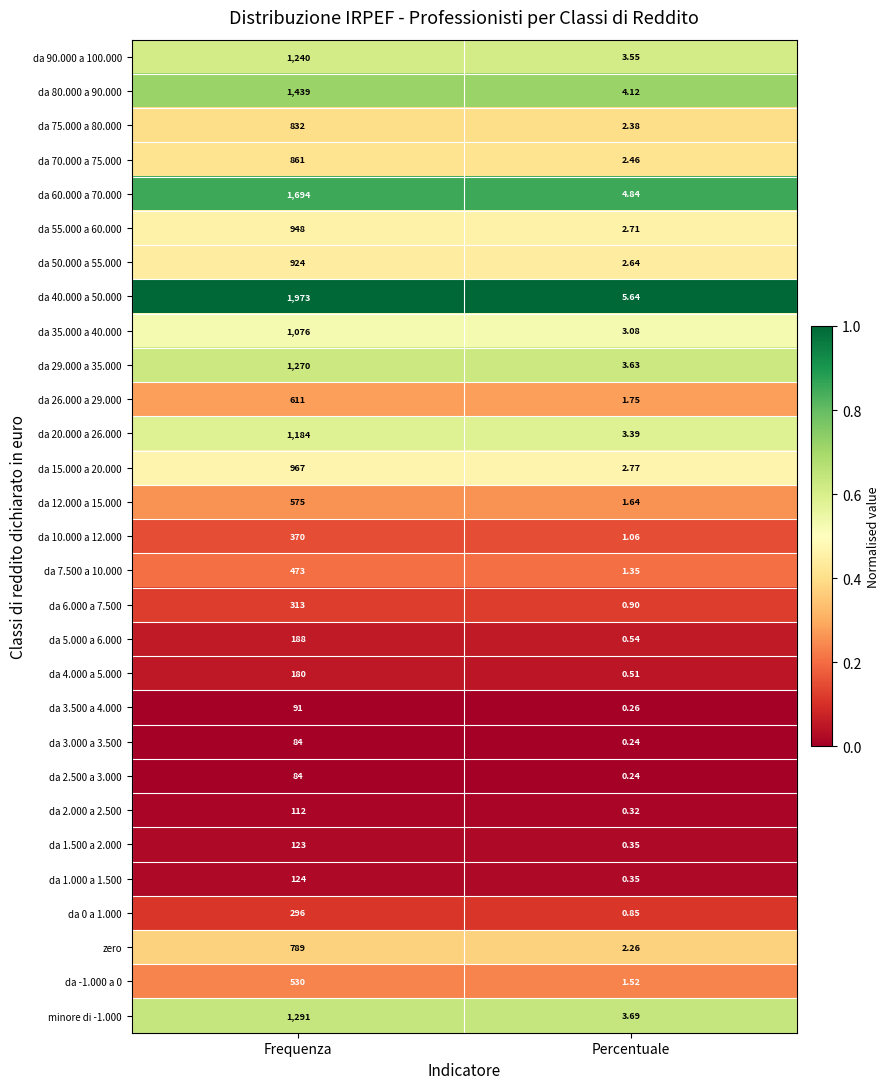

How many categories are shown in the chart?

2